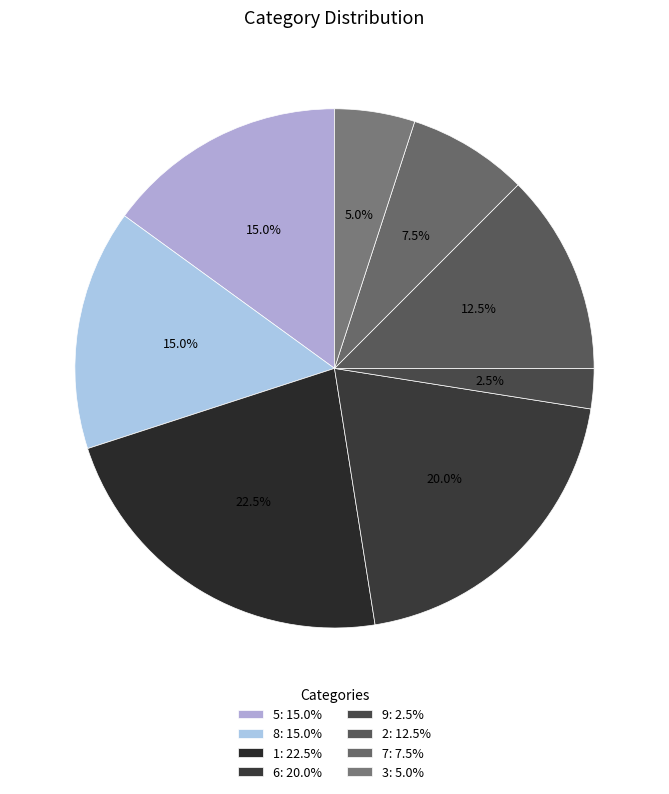

Do 3 and 8 together represent more than half of the pie?

No